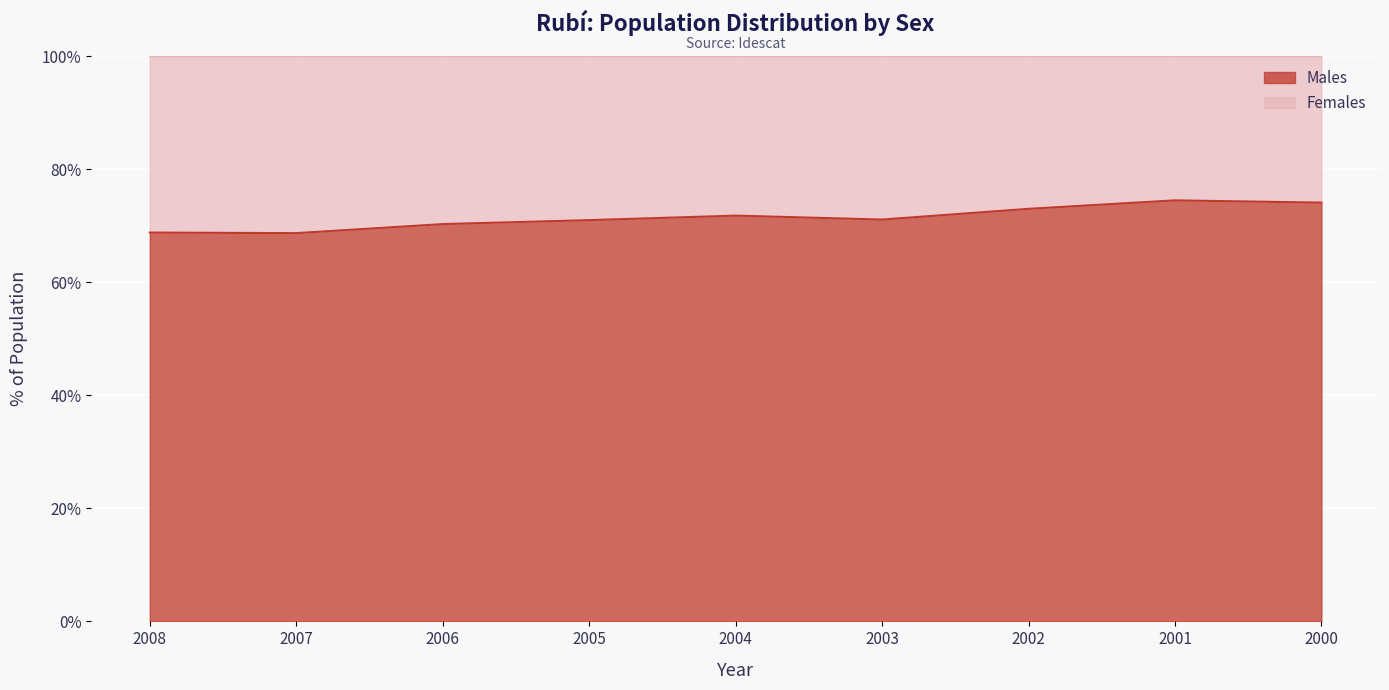

What is the change in value from 2007 to 2005?

+2.3